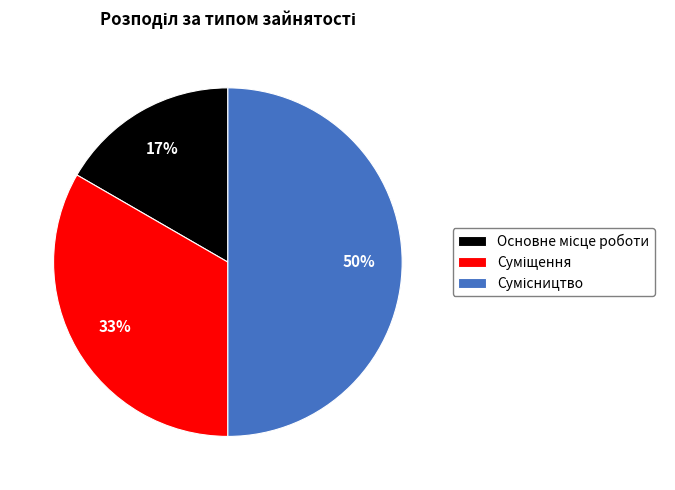

To the nearest percent, what is the difference between the largest and smallest slice percentages?

33%